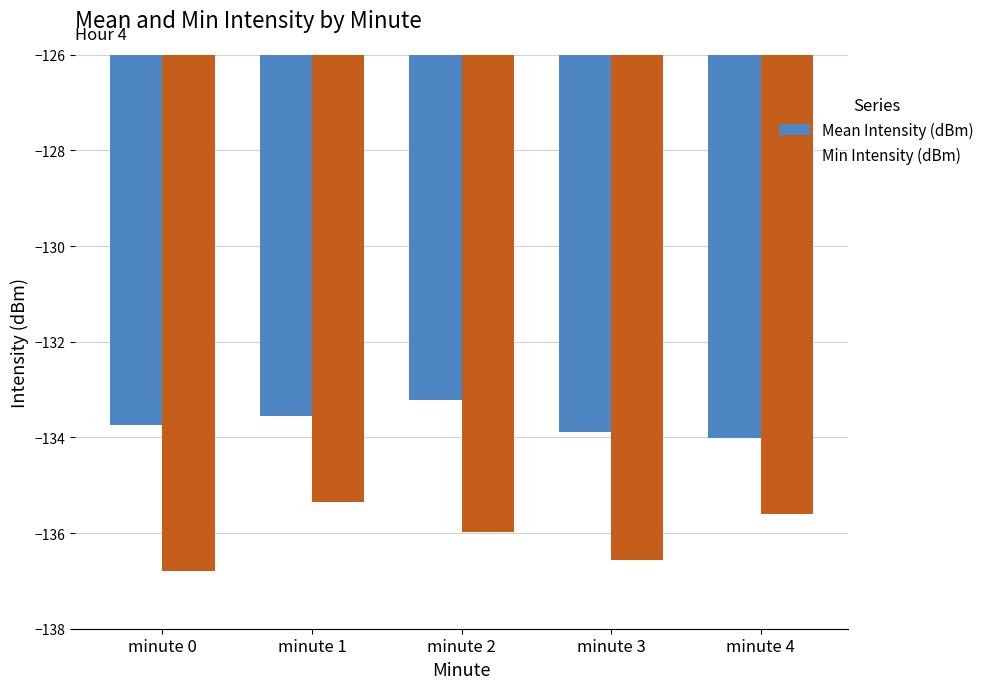

What is the spread (max minus min) of values at minute 4?

1.6